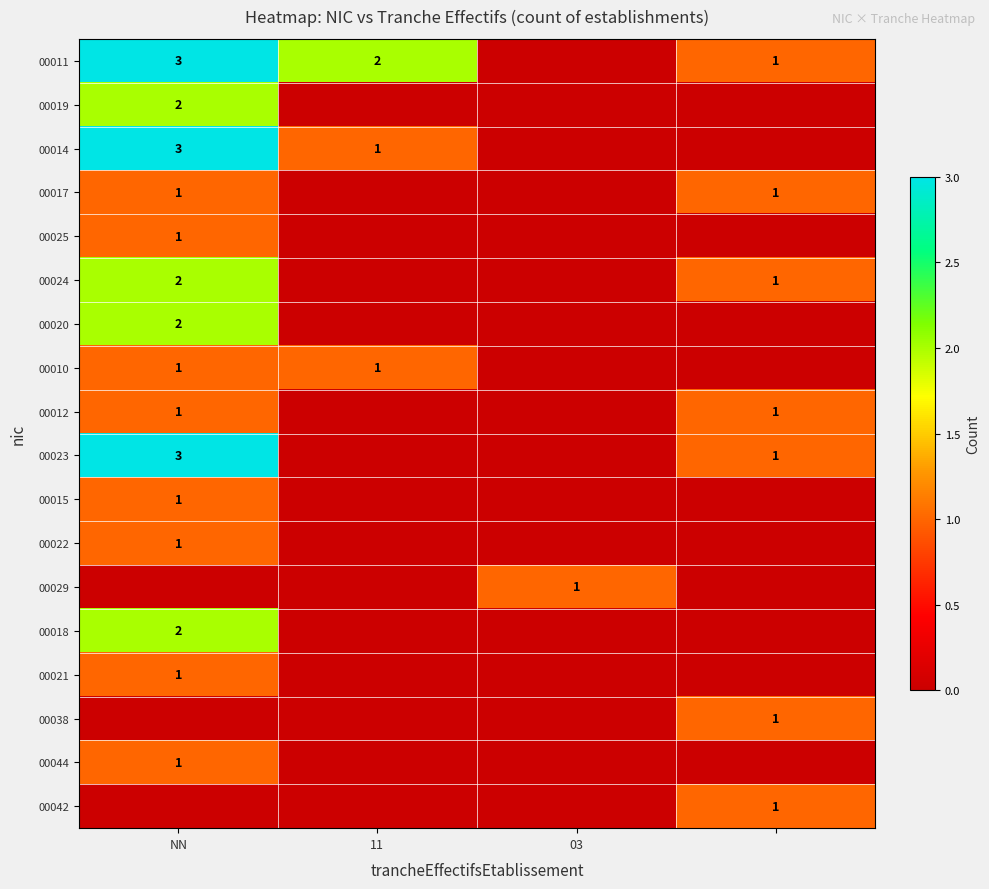

Is it true that 00012 equals 2 at NN?

False